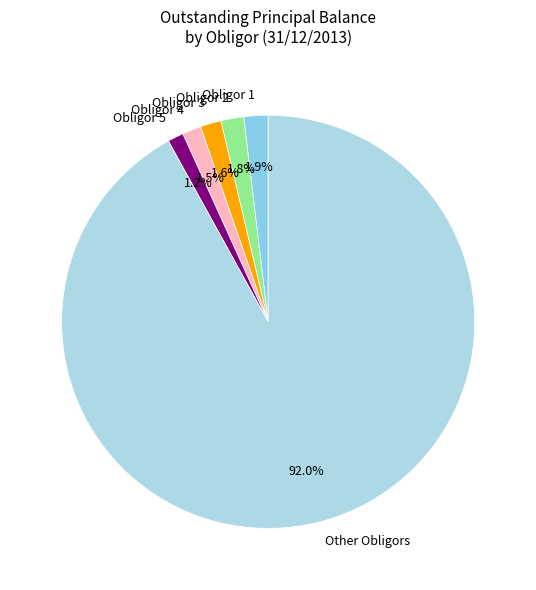

What is the largest slice in the pie chart?

Other Obligors